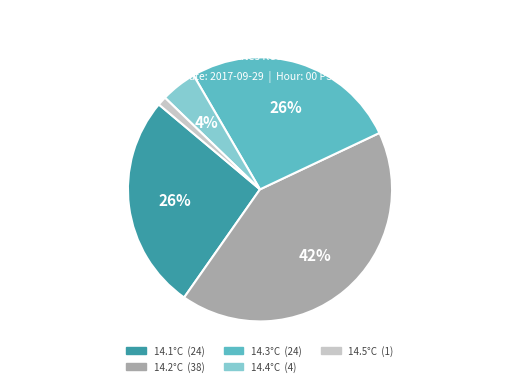

To the nearest percent, what is the average slice percentage?

20%